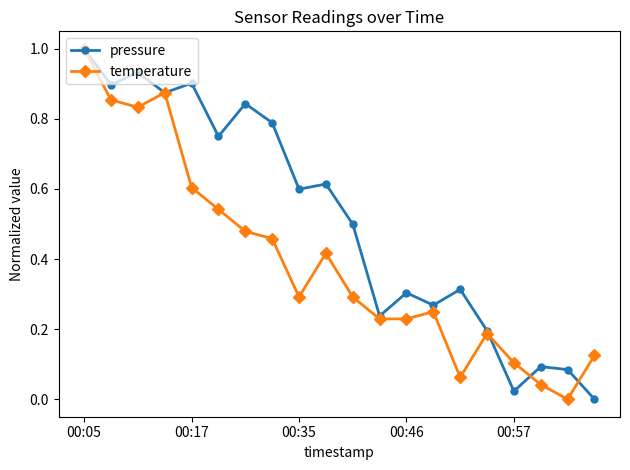

True or false: pressure has more than 0 interior local peaks.

True